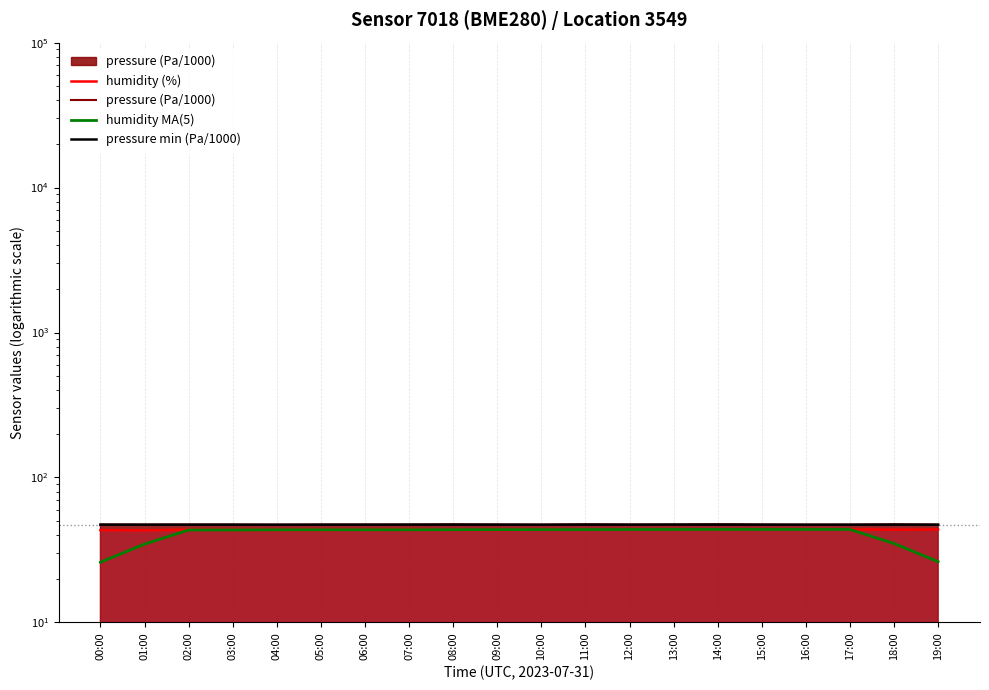

What are all the series names shown in the legend?

humidity (%), pressure (Pa/1000), humidity MA(5), pressure min (Pa/1000)